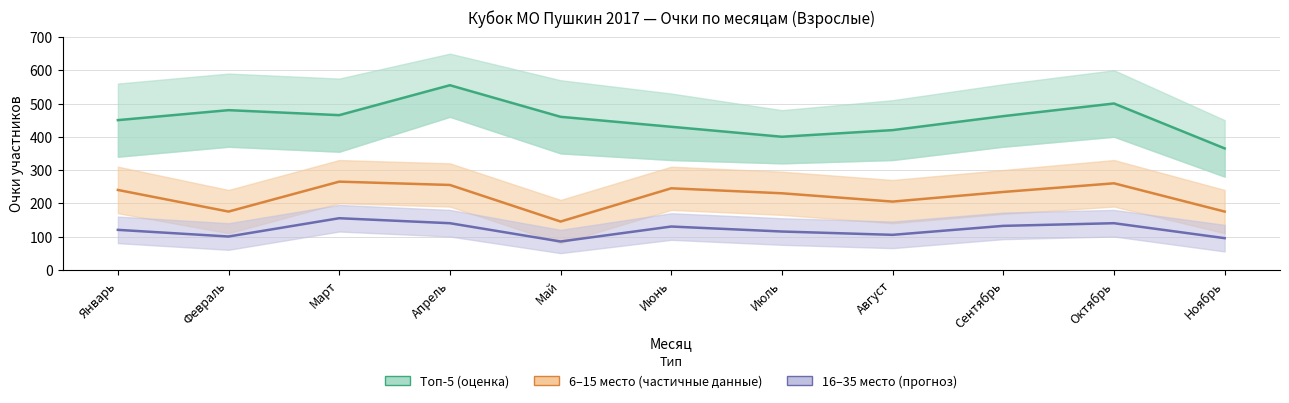

Rank the series by their maximum value, from highest to lowest.

Топ-5 (оценка), 6–15 место (частичные данные), 16–35 место (прогноз)